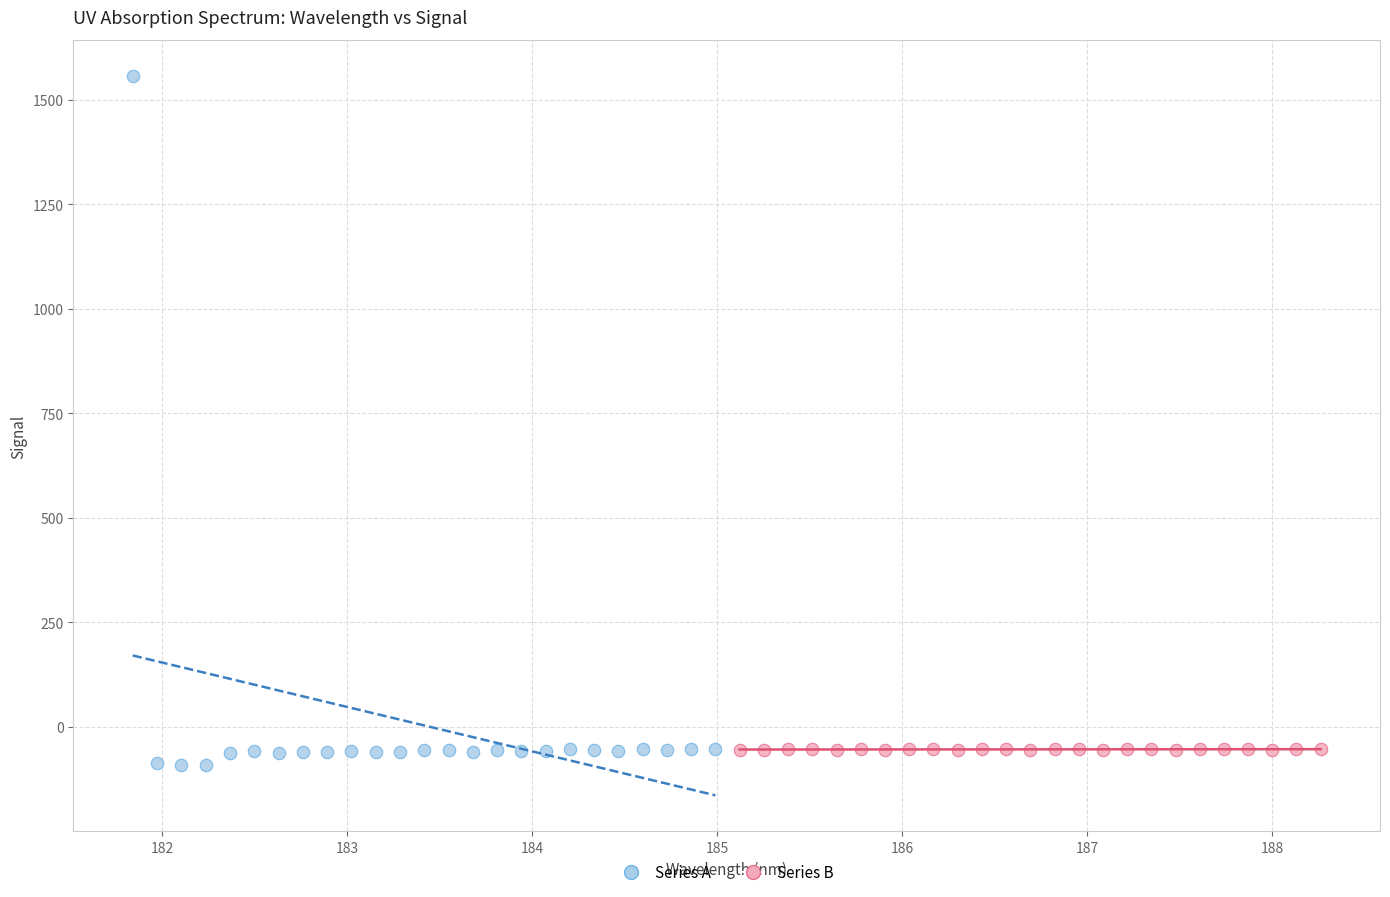

Which series has the largest Y range (max minus min)?

Series A